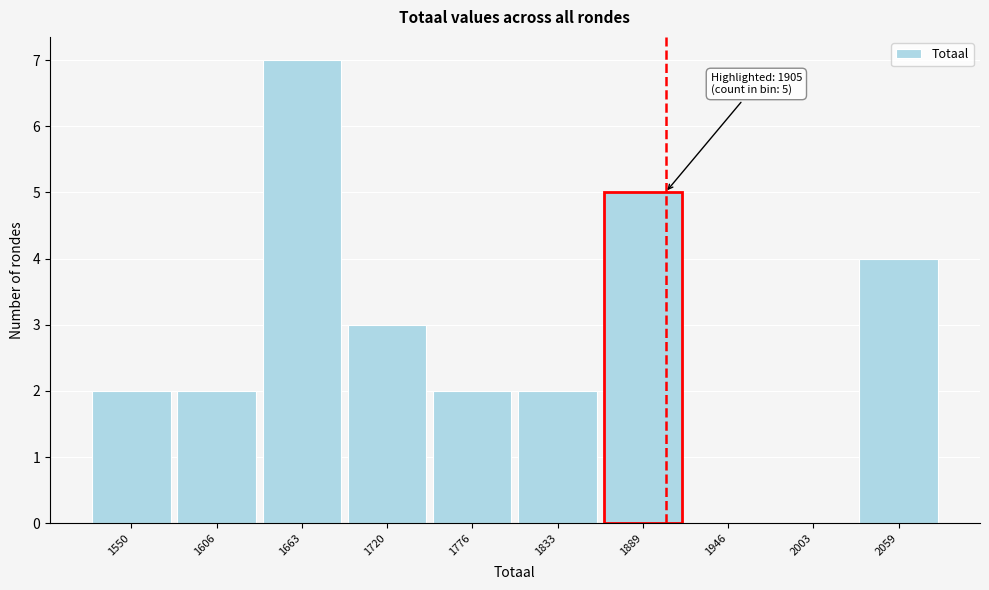

Over which range of the x-axis is the bar tallest?

1640 to 1690